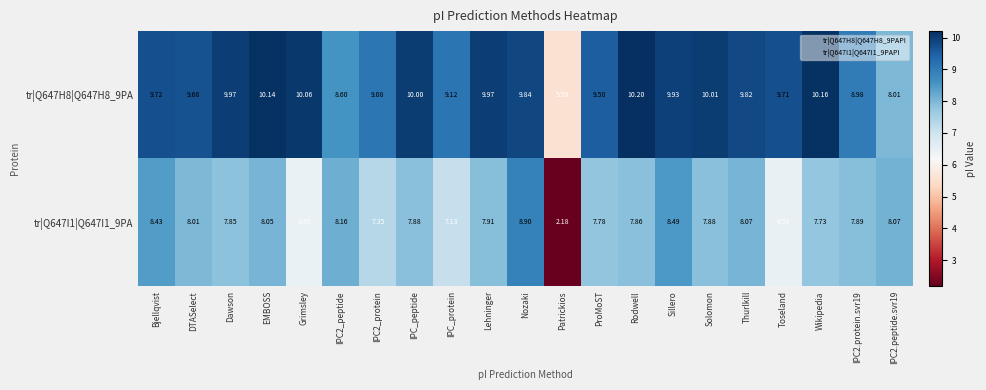

At which label is tr|Q647I1|Q647I1_9PA closest to 5?

Grimsley